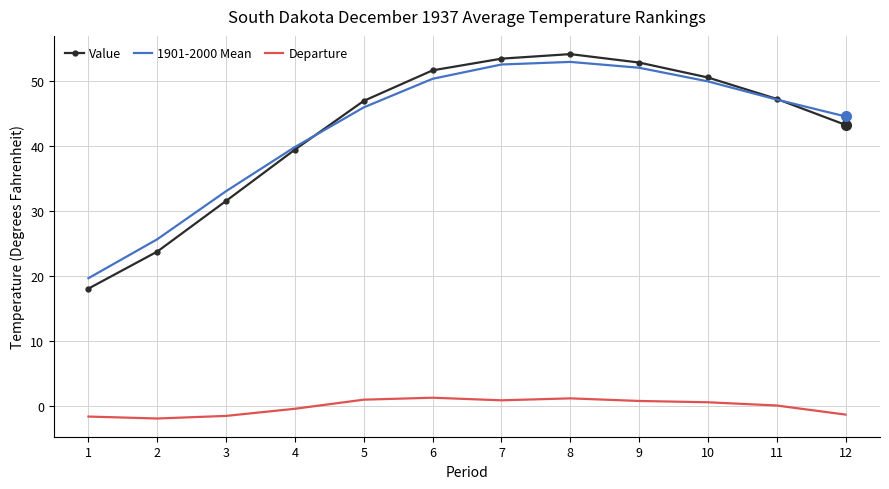

Is the value of Departure at 4 greater than the value of 1901-2000 Mean at 7?

No